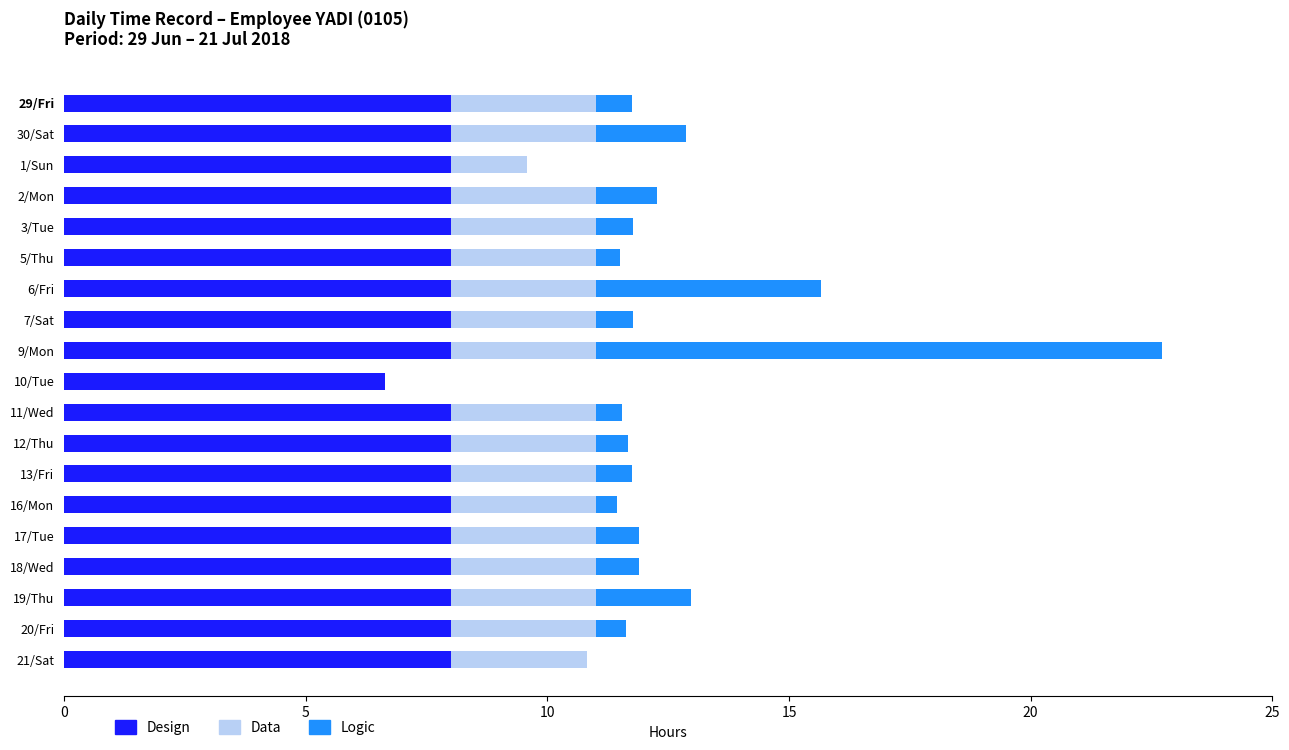

The Design series shows 8.0 at 1/Sun. True or false?

True